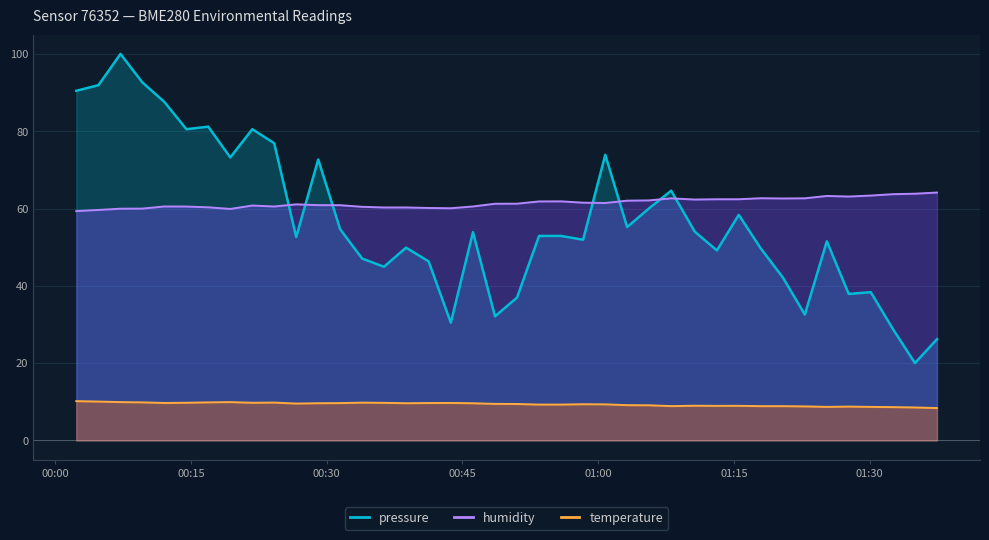

Which category has the highest value in the temperature series?

00:00